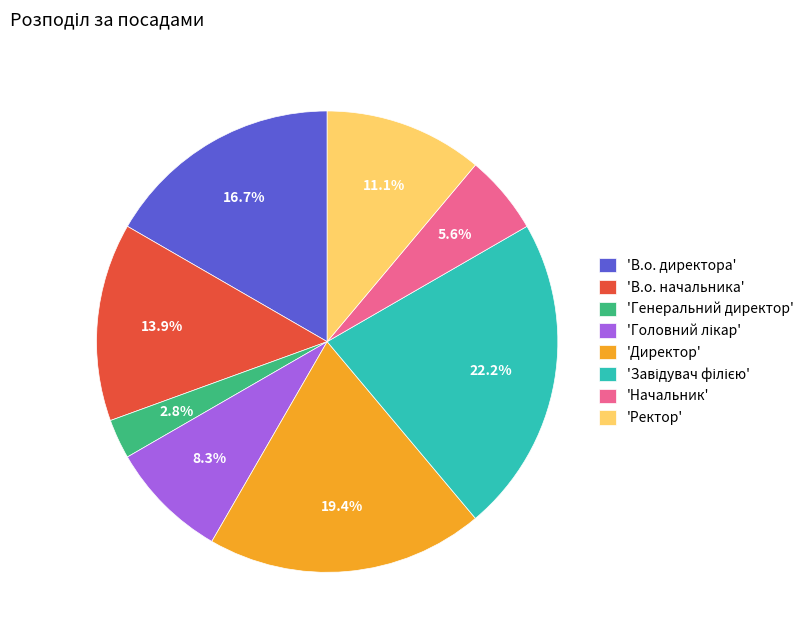

Which category has the smallest portion of the pie?

'Генеральний директор'